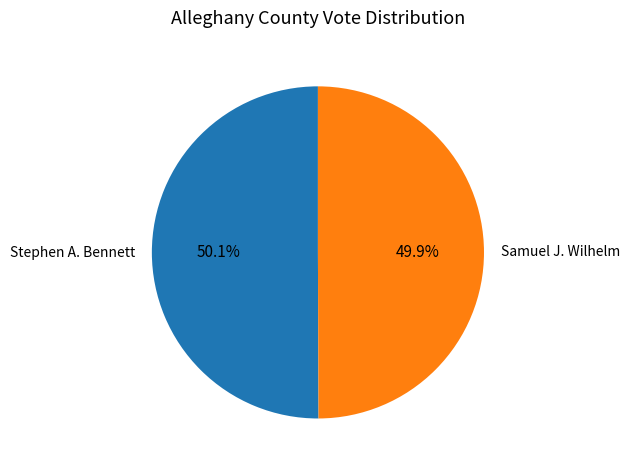

The Samuel J. Wilhelm slice represents 50% of the pie. True or false?

True